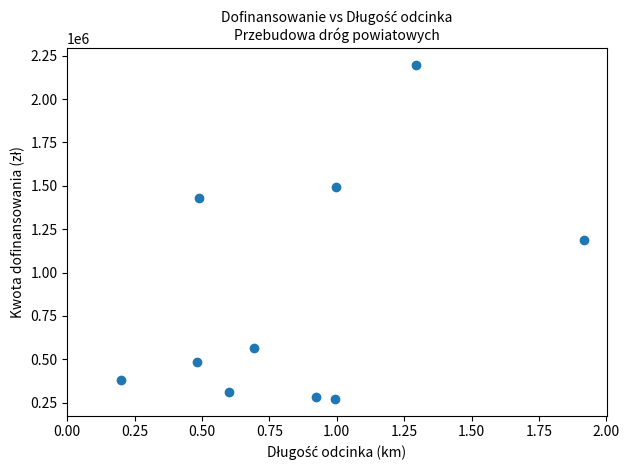

What Y value in the scatter plot is closest to 1233315?

1187826.4